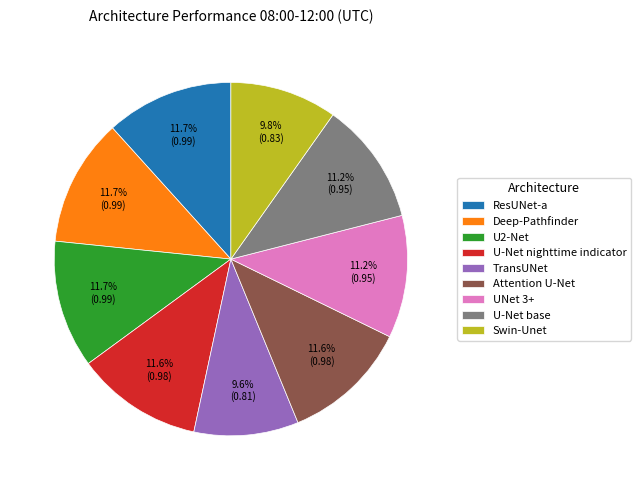

How many segments does this pie chart have?

9